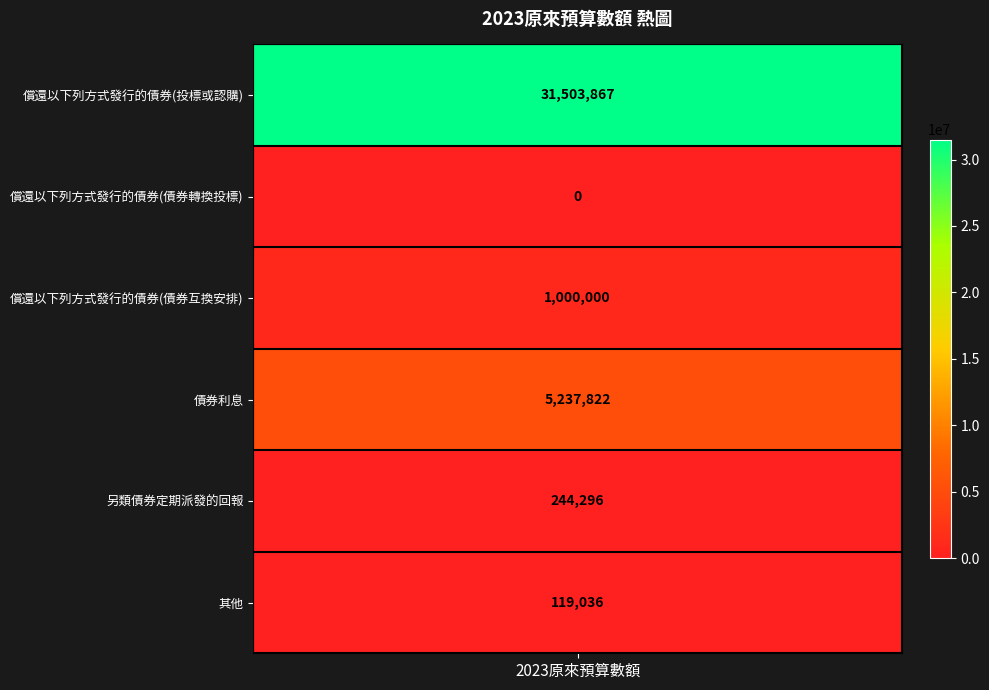

Is the value of 投標或認購 at 2 greater than the value of 債券轉換投標 at 1?

No